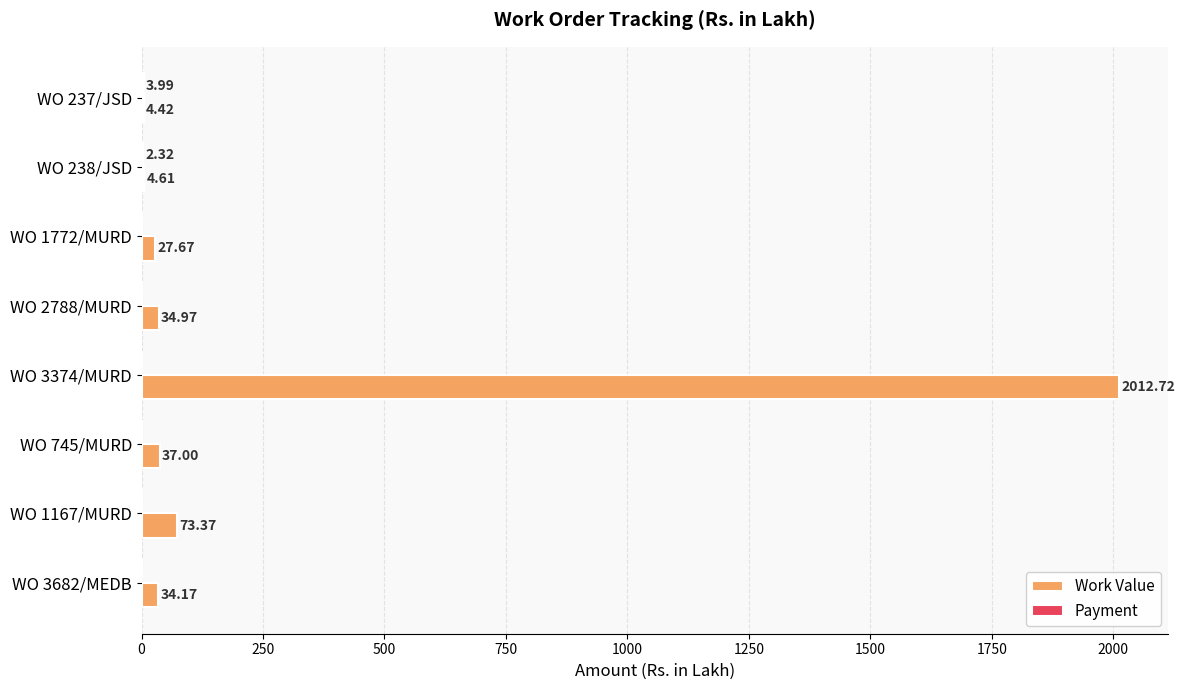

Which series has the largest total across all categories?

Work Value